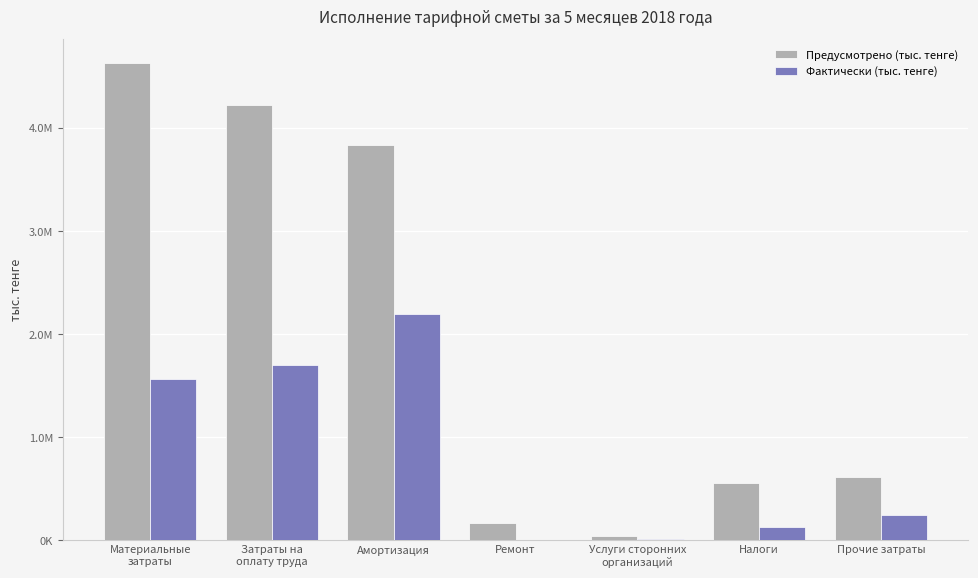

The Предусмотрено (тыс. тенге) series shows 614335.5 at Прочие затраты. True or false?

True